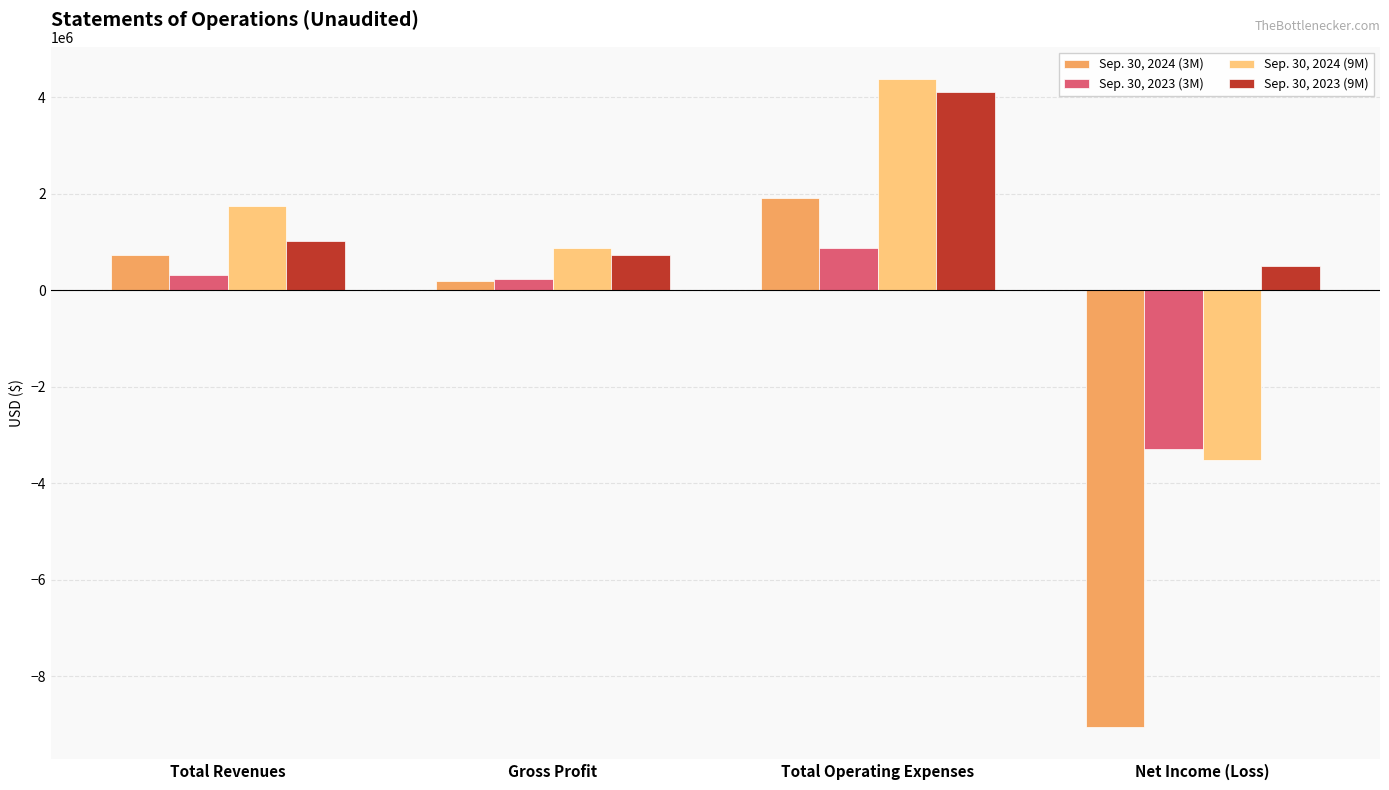

Rank the series at Total Operating Expenses from lowest to highest value.

Sep. 30, 2023 (3M), Sep. 30, 2024 (3M), Sep. 30, 2023 (9M), Sep. 30, 2024 (9M)